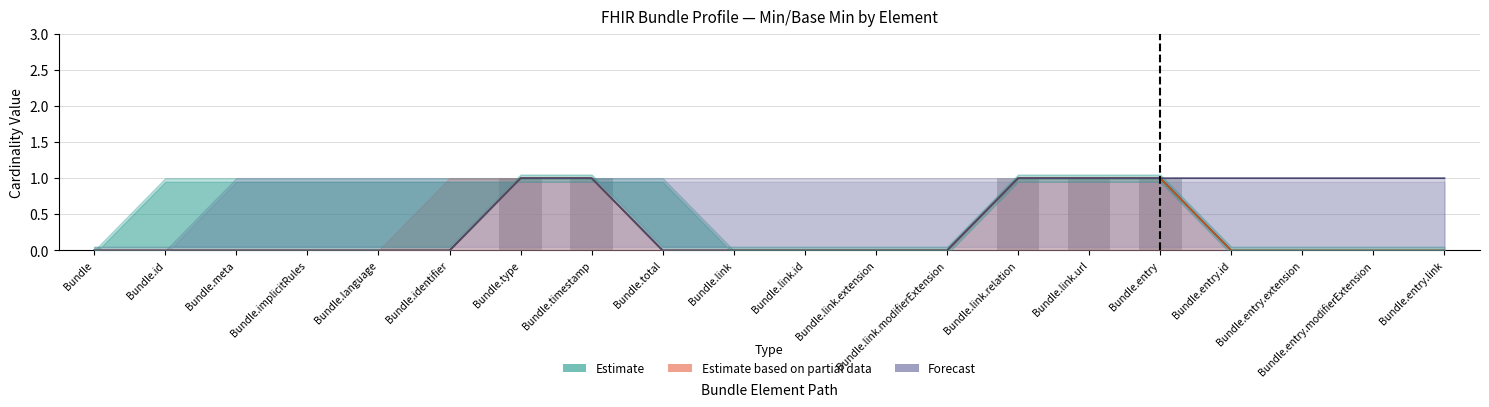

What is the approximate value of Forecast at Bundle.link.url?

1